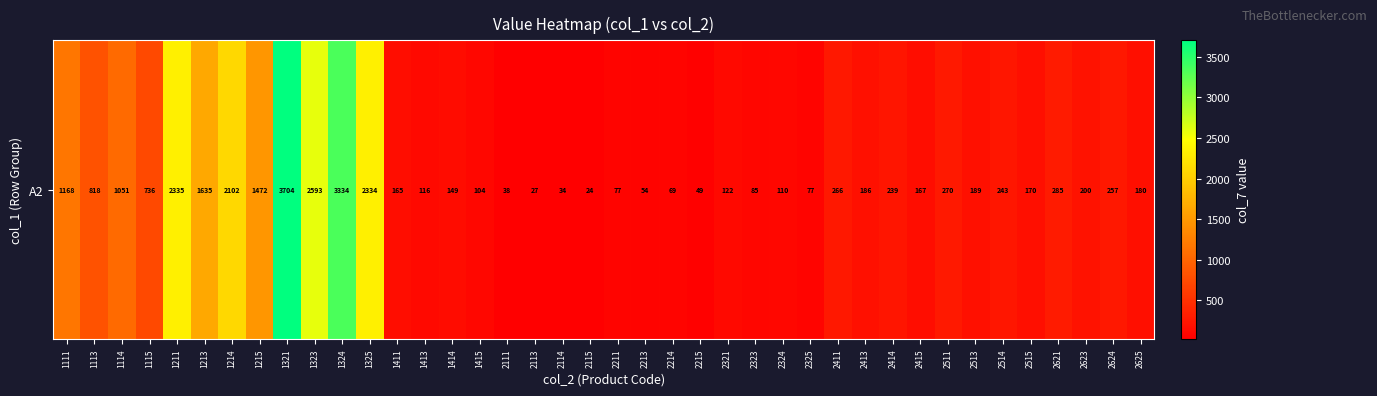

Reading left to right, what are all the values shown in this chart?

1168	818	1051	736	2335	1635	2102	1472	3704	2593	3334	2334	165	116	149	104	38	27	34	24	77	54	69	49	122	85	110	77	266	186	239	167	270	189	243	170	285	200	257	180